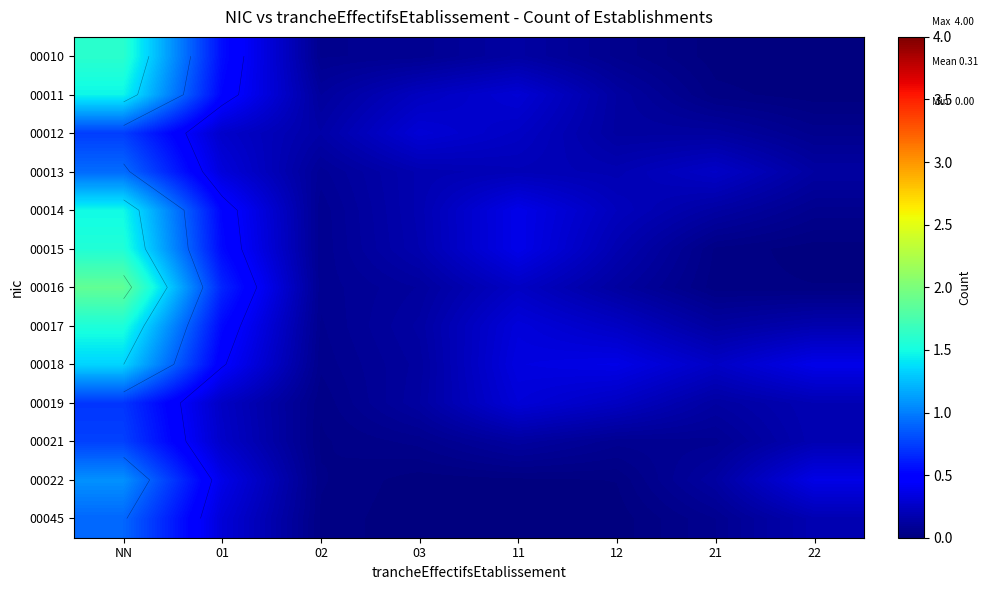

The value of 00012 at 03 is 0.3. True or false?

True